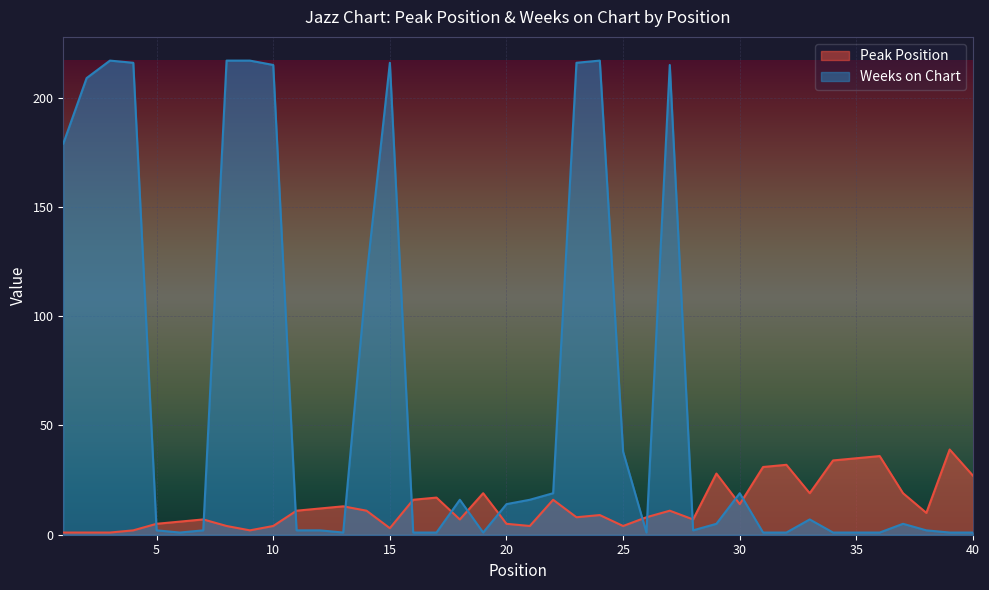

At which label is Peak Position closest to 20?

19